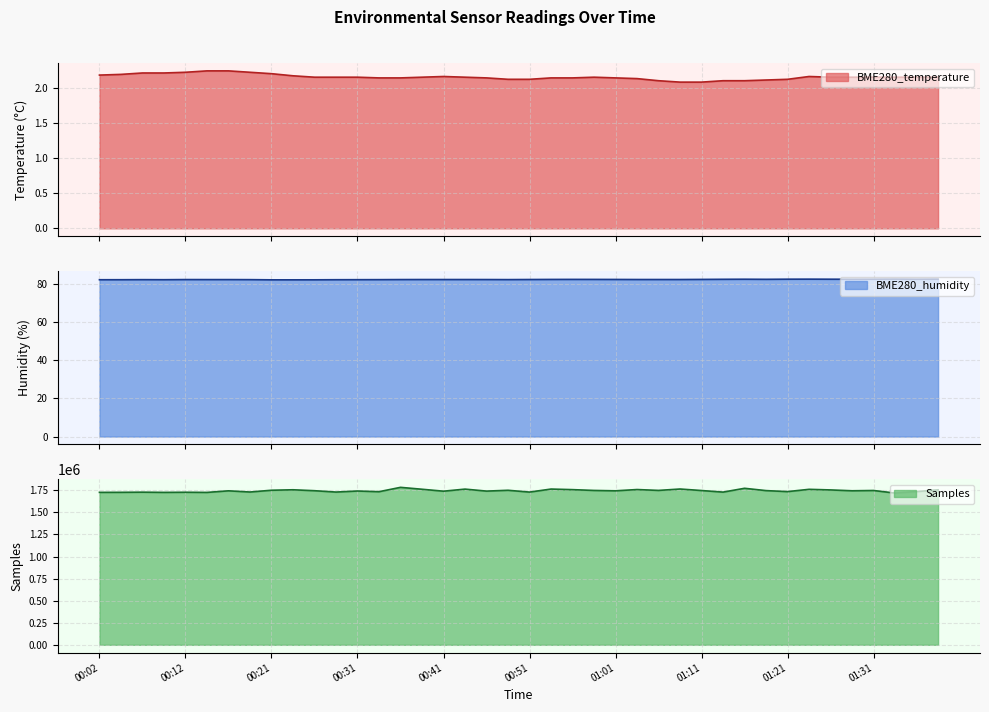

What is the sum of the BME280_humidity values at 01:13 and 00:34?

165.0